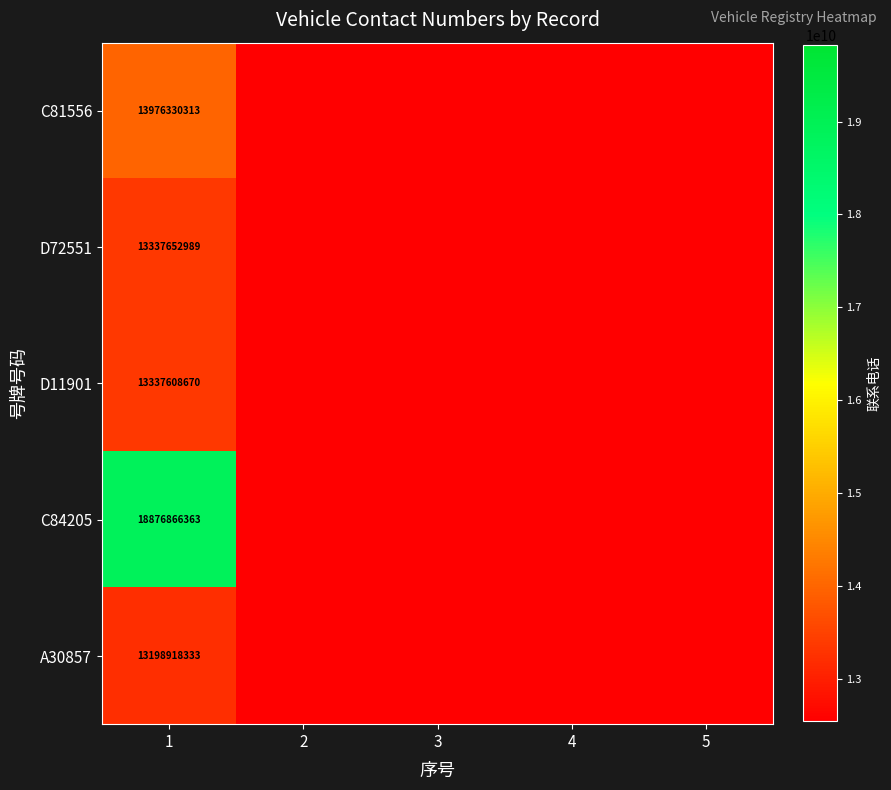

At 1, list the series in order from smallest to largest.

A30857, D11901, D72551, C81556, C84205